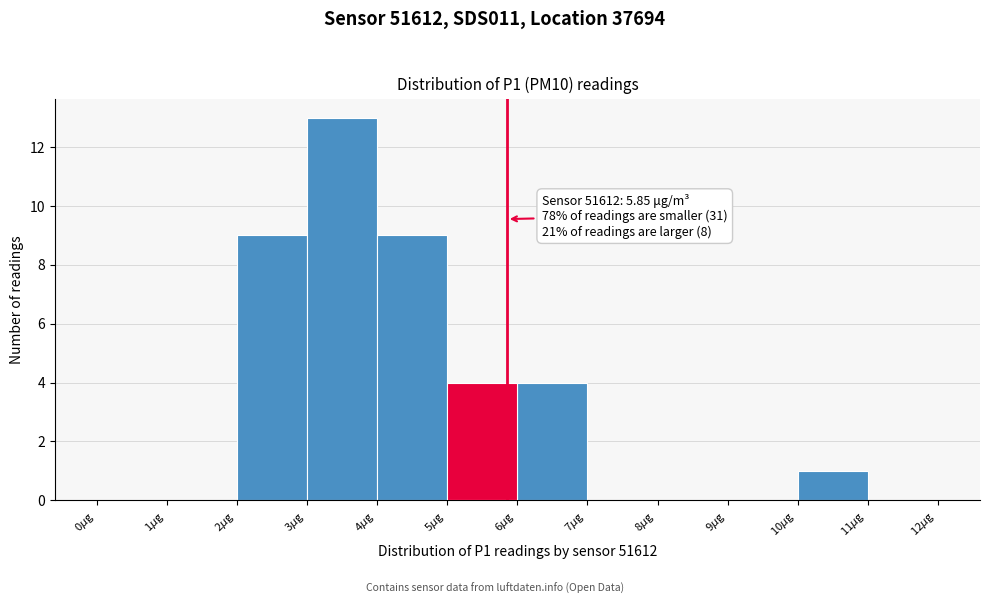

Which range on the x-axis has the tallest bar?

3 to 4